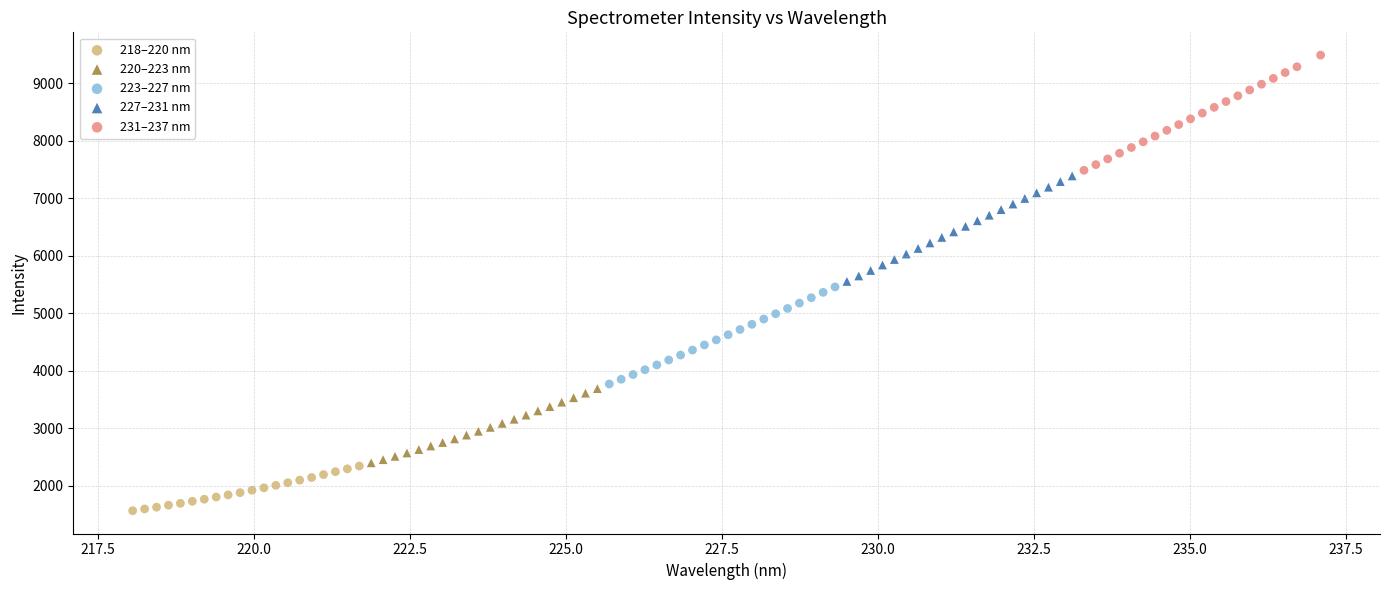

Which series contains the lowest Y value?

218–220 nm